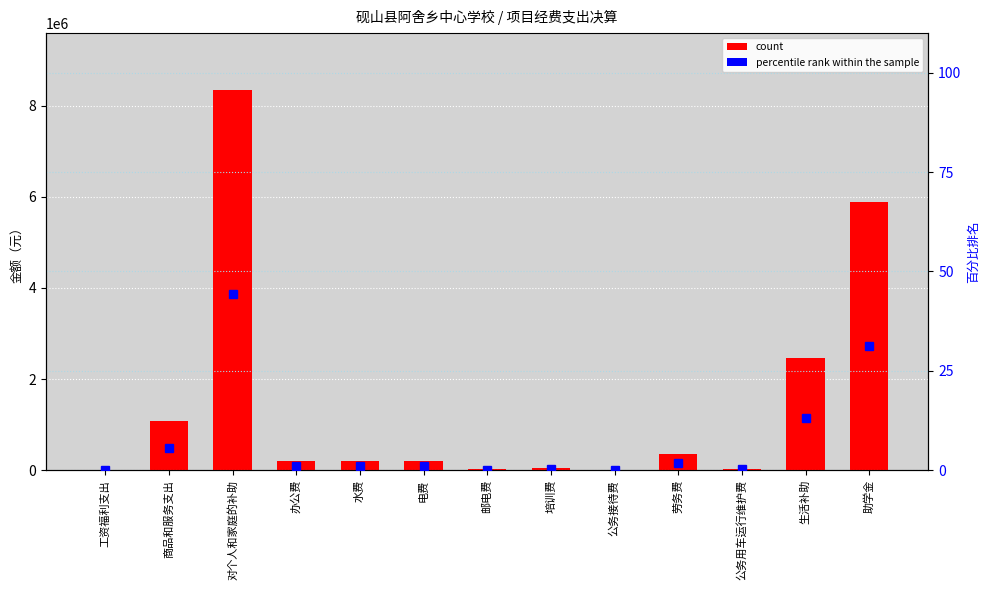

The percentile rank within the sample series shows 0.3 at 公务用车运行维护费. True or false?

False